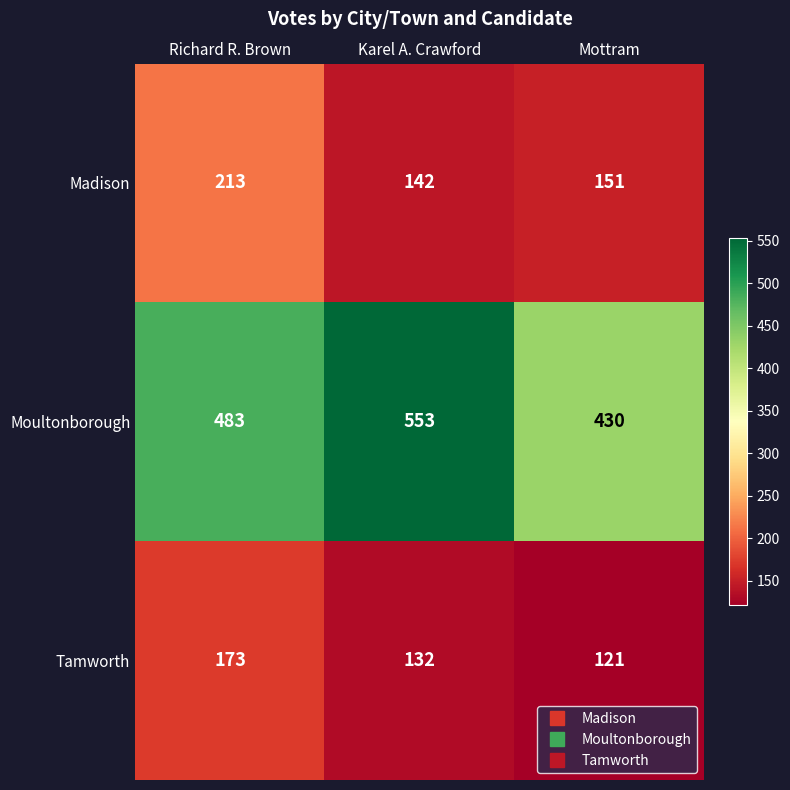

Which series has the largest range (max minus min)?

Moultonborough